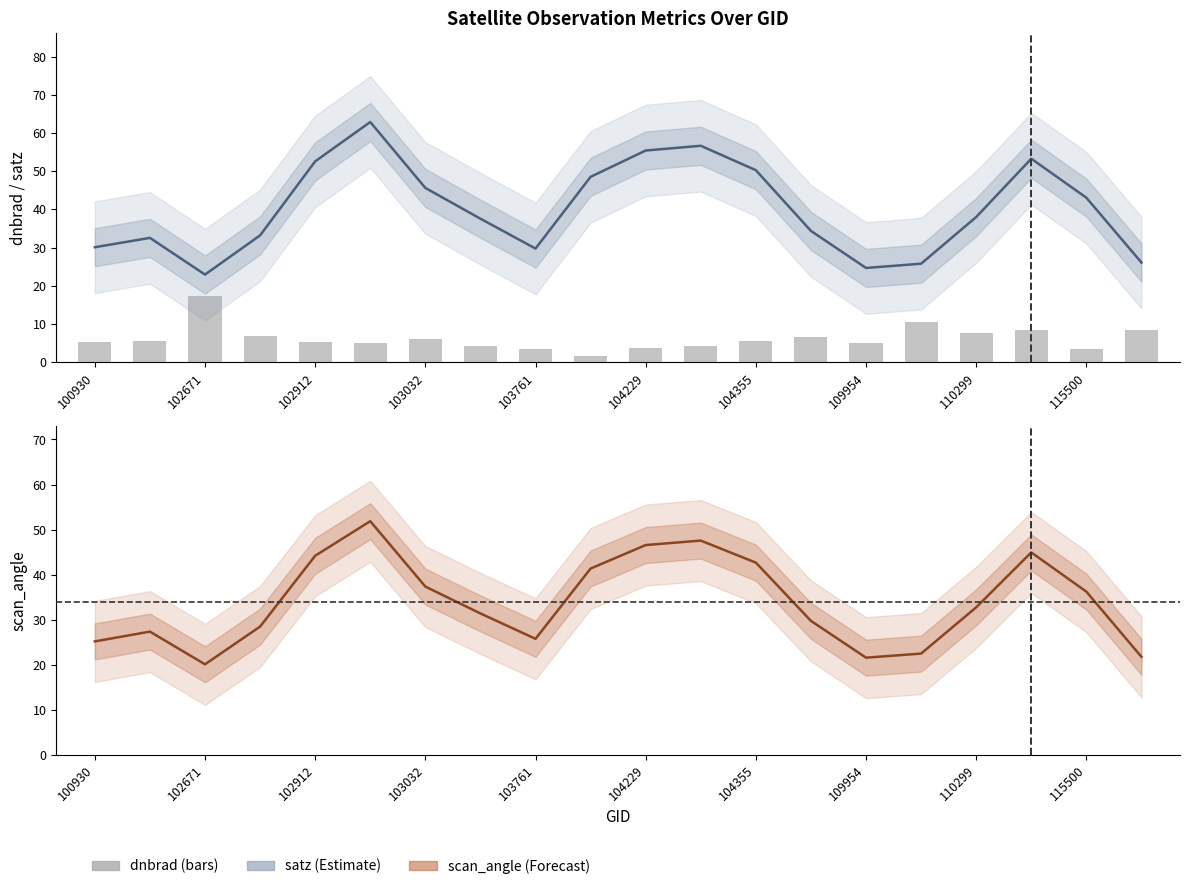

What is the label of the 20th bar from the right?

100930